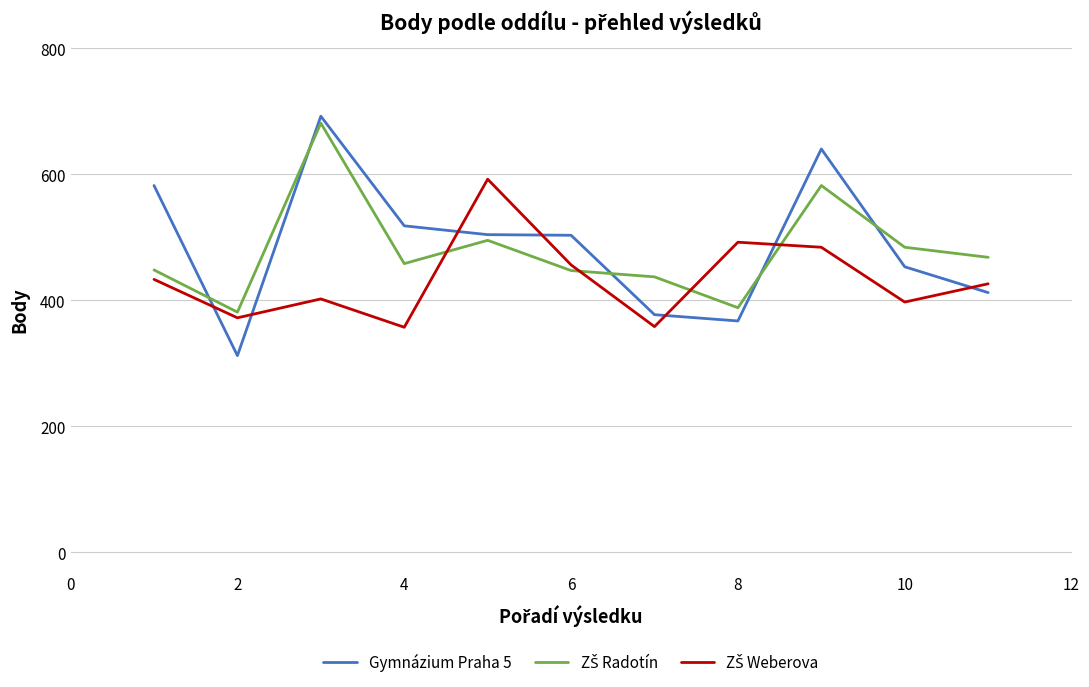

What is the maximum value shown in the chart?

692